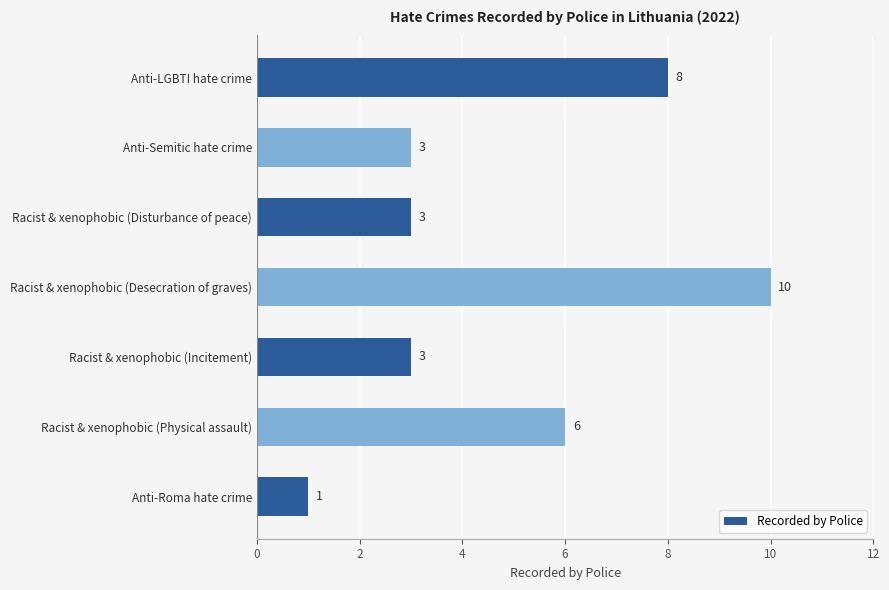

What is the difference between the maximum and minimum values?

9